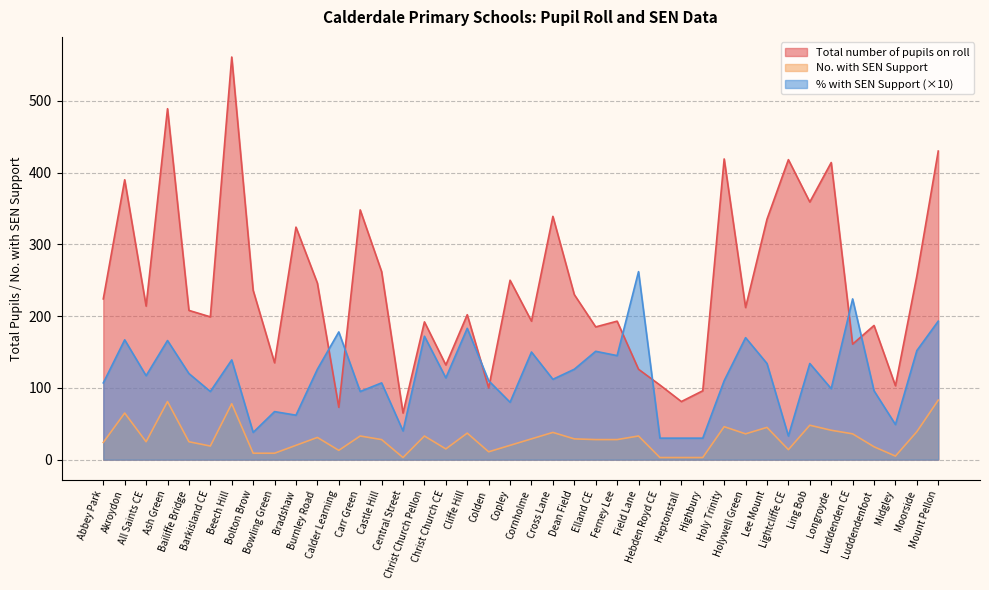

What position from the right is Barkisland CE?

35